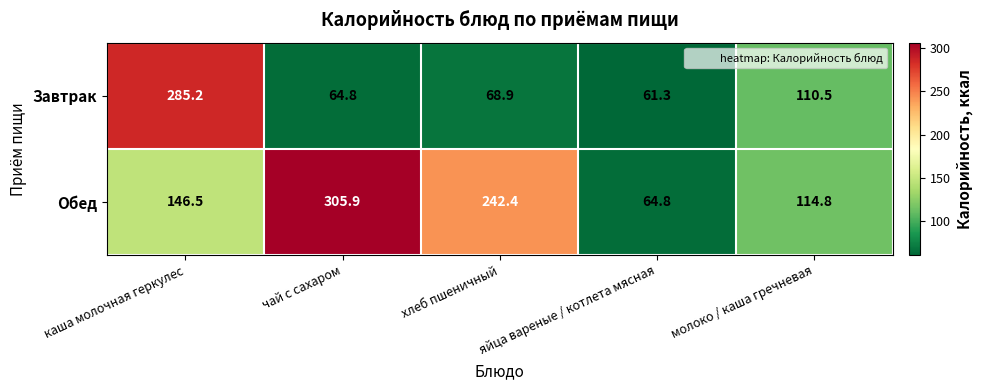

Which series changed the most between каша молочная геркулес and хлеб пшеничный?

Завтрак